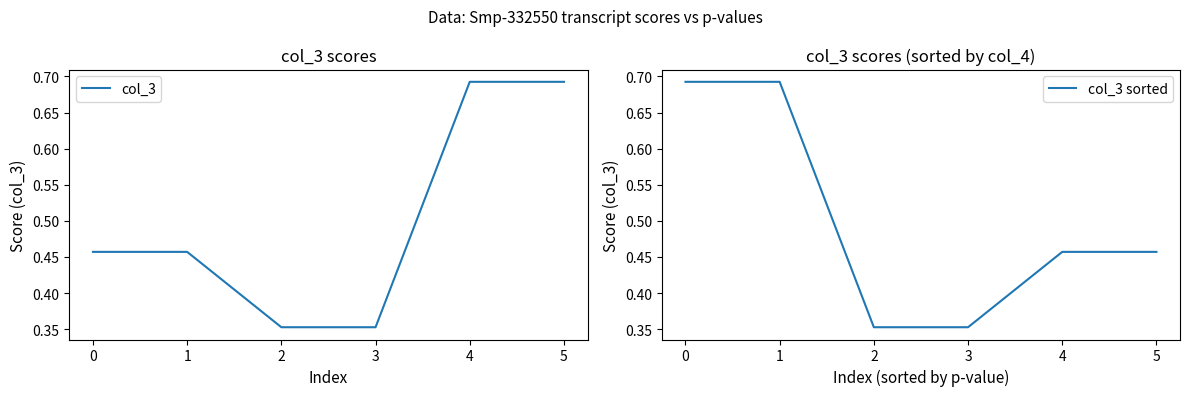

What is the sum of all col_3 values?

3.0